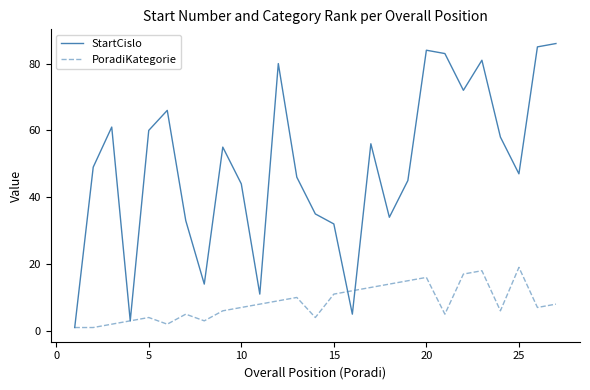

Which series ends up on top after the final intersection of StartCislo and PoradiKategorie?

StartCislo